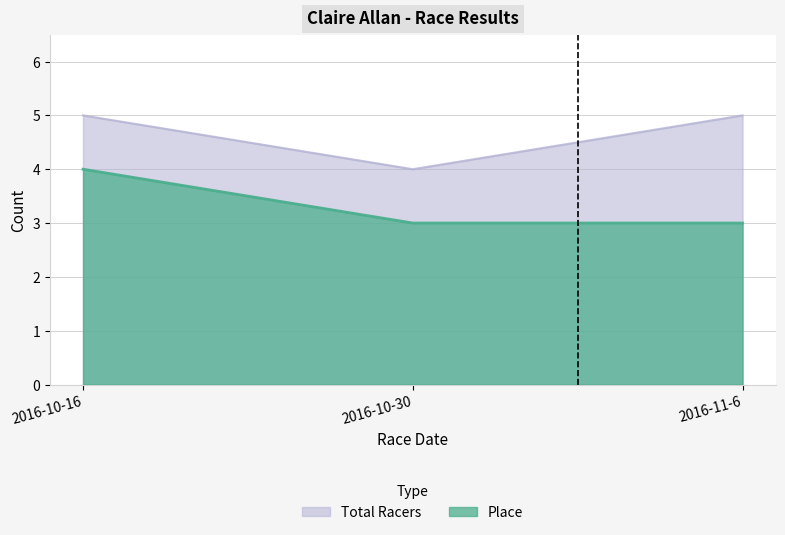

What is the difference between the highest and lowest values at 2016-10-30?

1